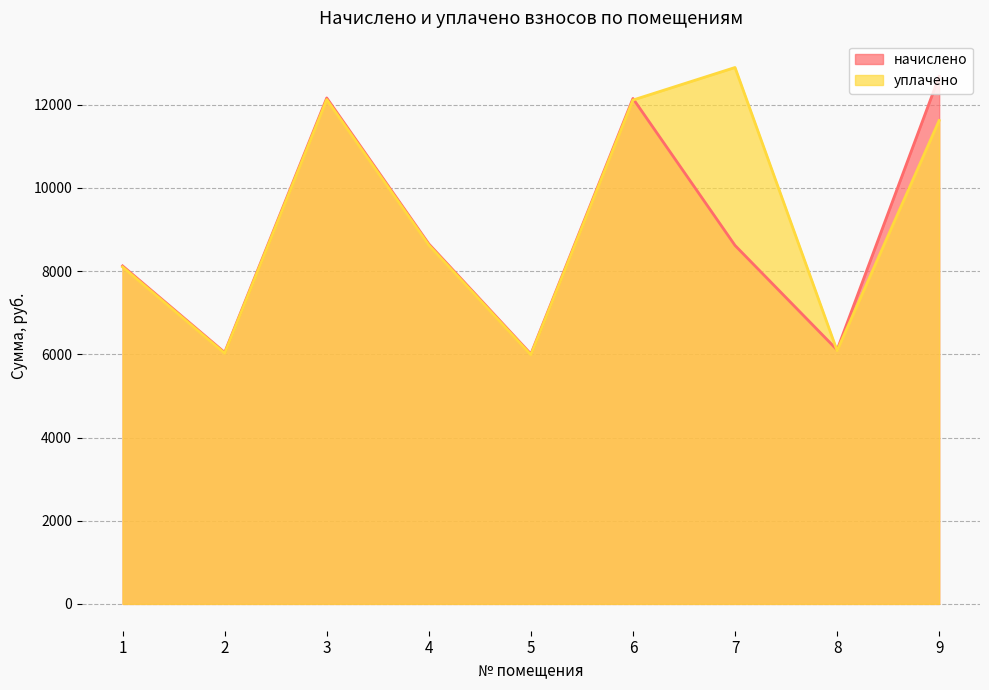

Rank the series by their average value, from lowest to highest.

начислено, уплачено